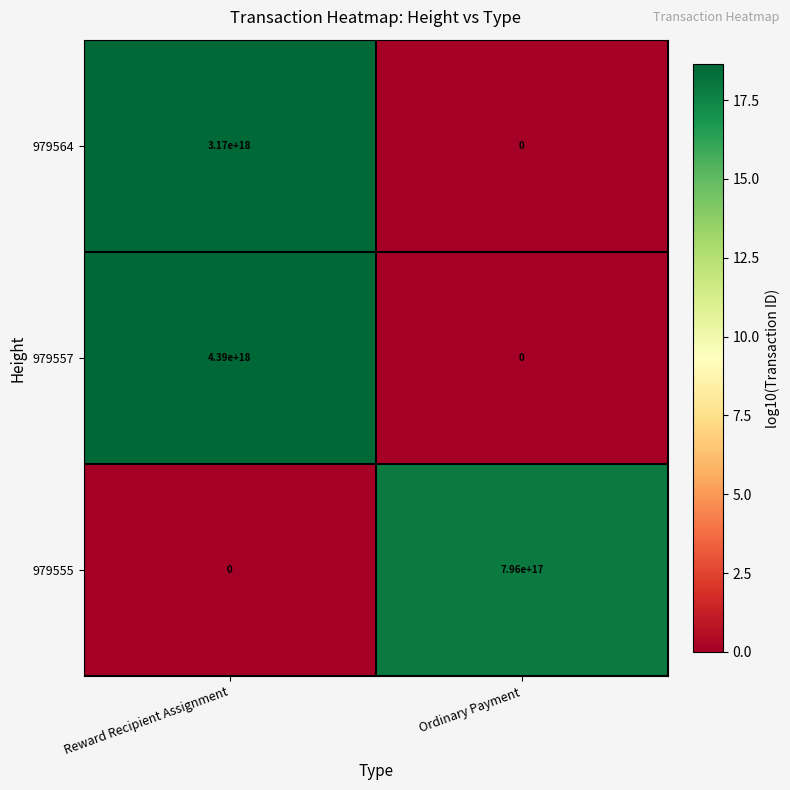

Which series has the largest total across all categories?

979557